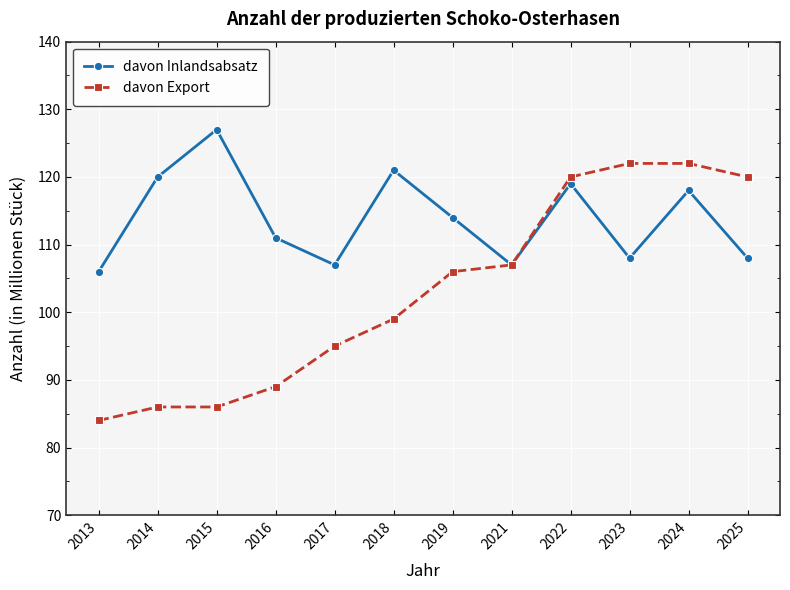

What is the maximum value for davon Export?

122